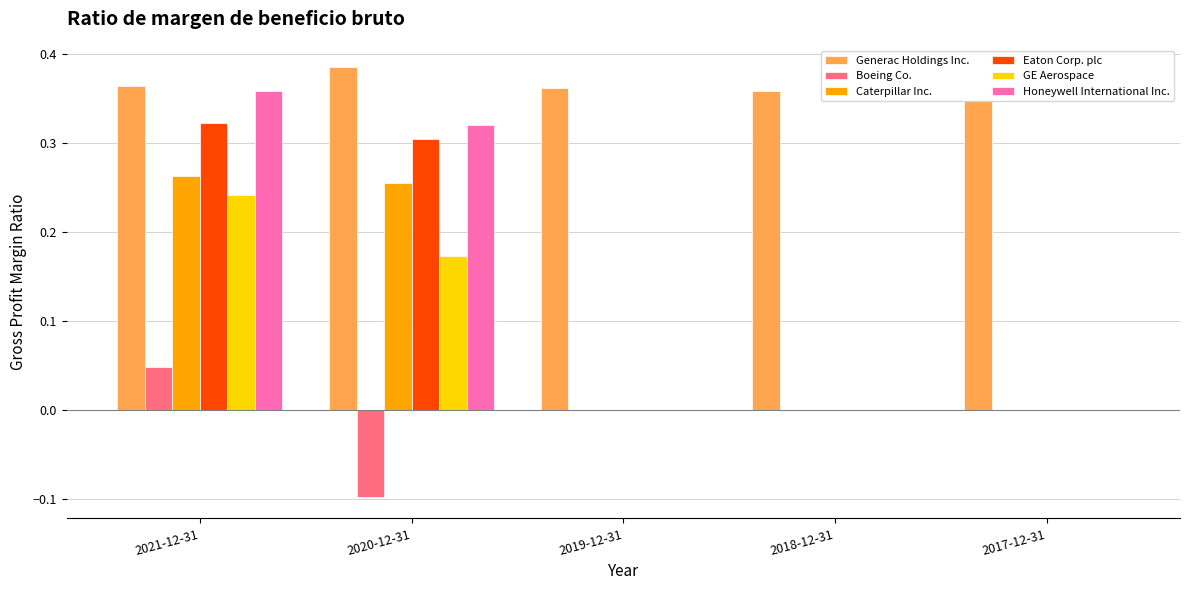

What is the maximum value for Generac Holdings Inc.?

0.4